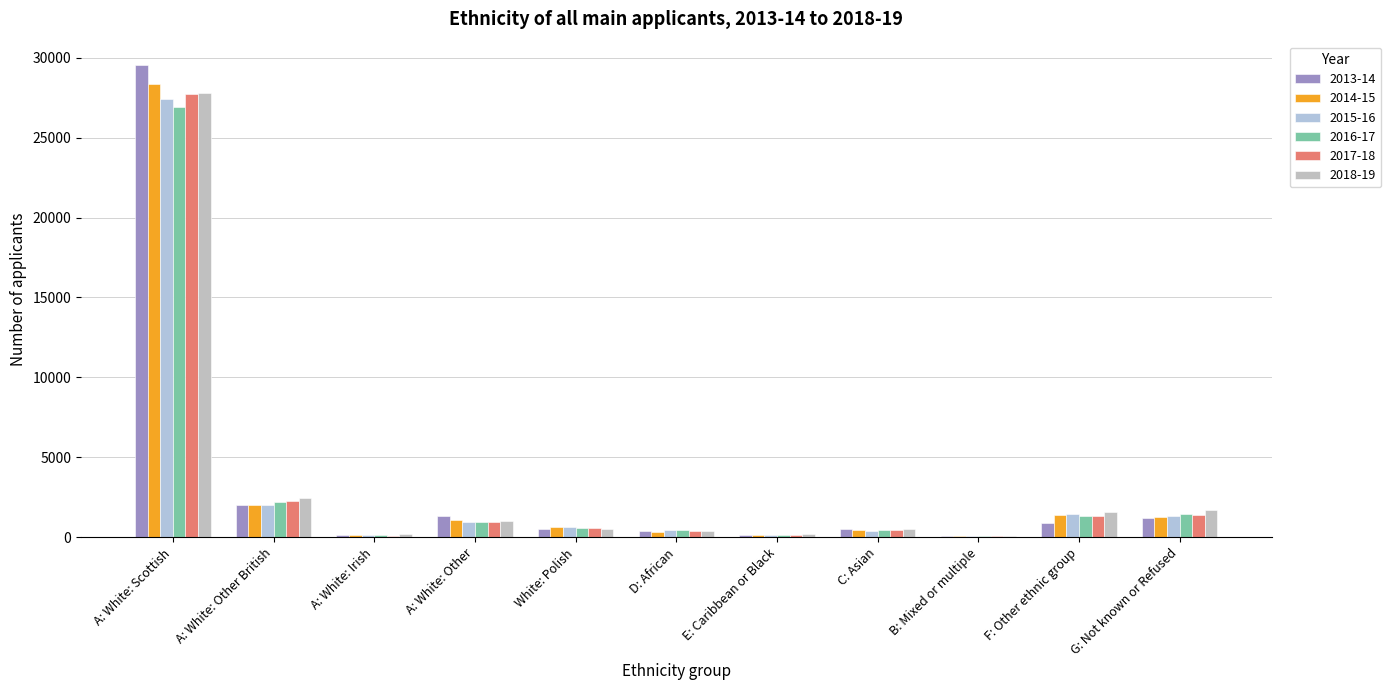

Are the bars grouped side by side (vs. stacked)?

Yes